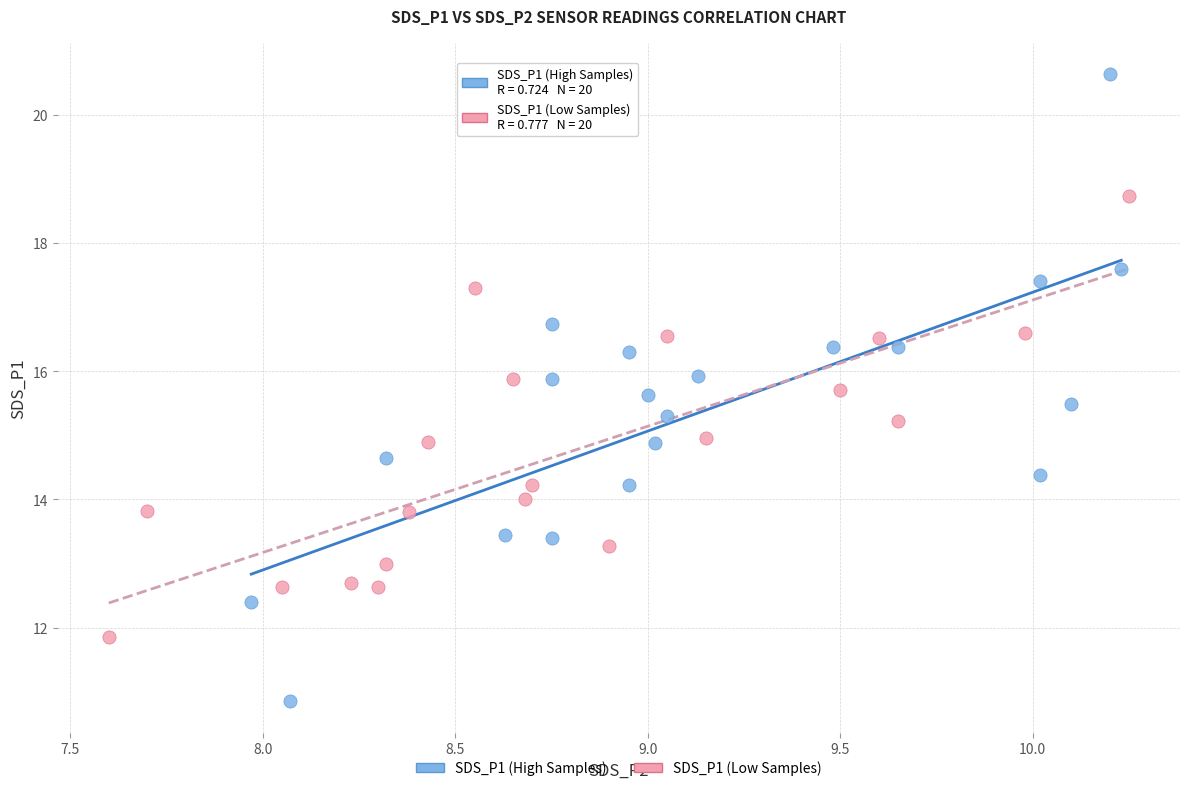

What are all the series names shown in the legend?

SDS_P1 (High Samples), SDS_P1 (Low Samples)